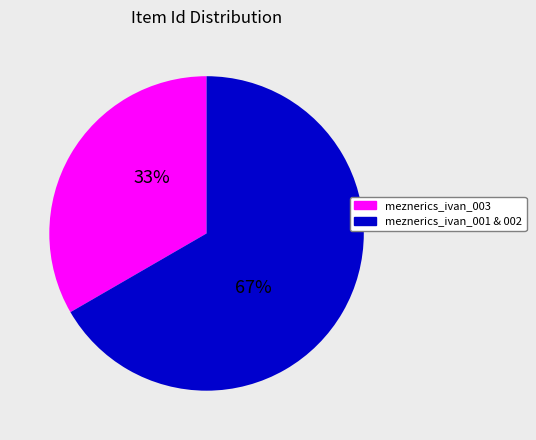

What is the smallest slice in the pie chart?

meznerics_ivan_003